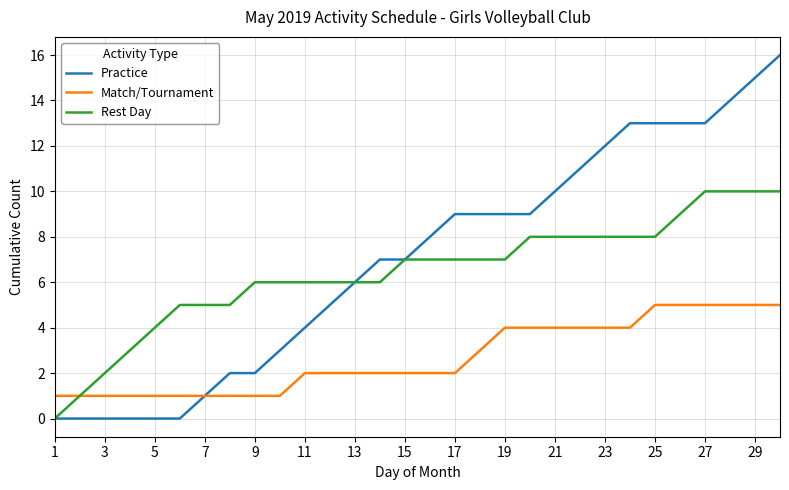

What are all the series names shown in the legend?

Practice, Match/Tournament, Rest Day